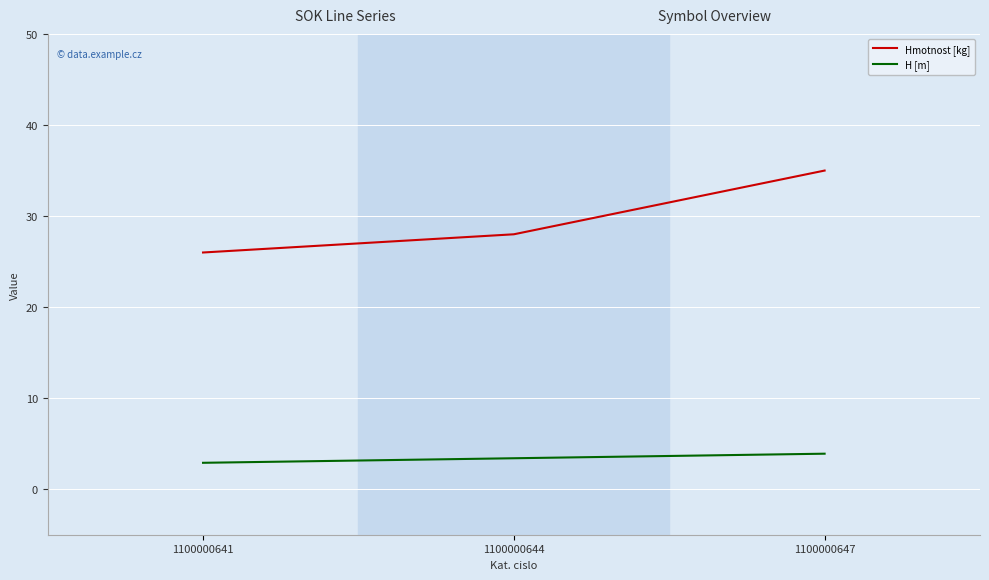

True or false: Hmotnost [kg] has a value of 28.0 at 1100000644.

True